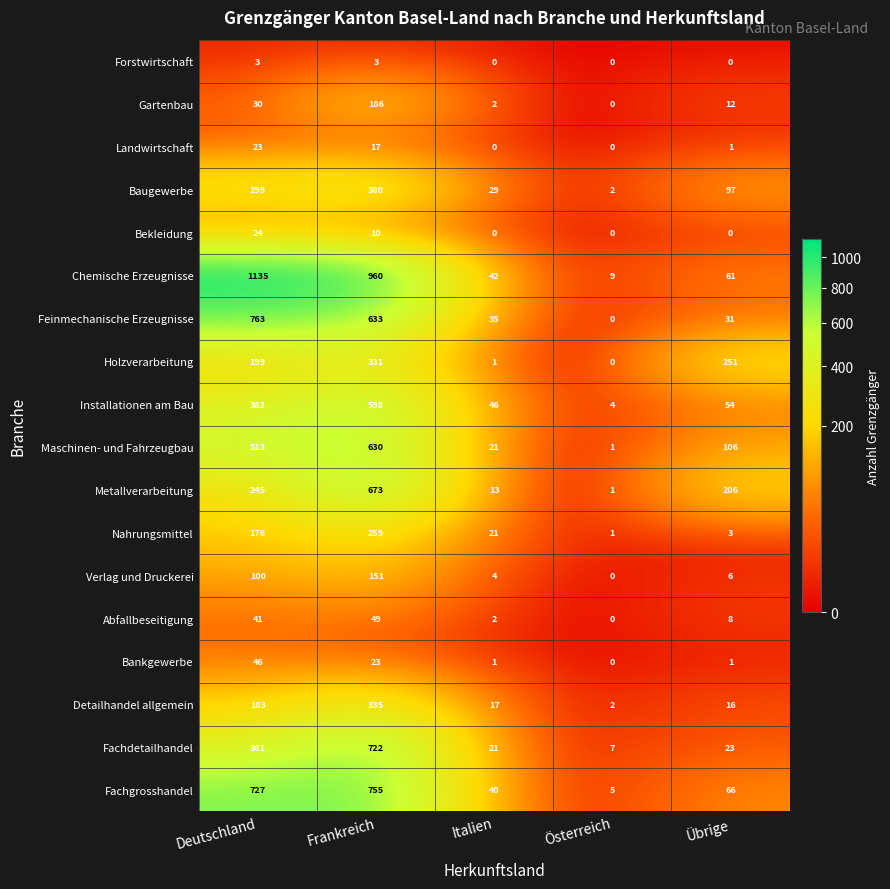

What is the greatest value displayed?

1135